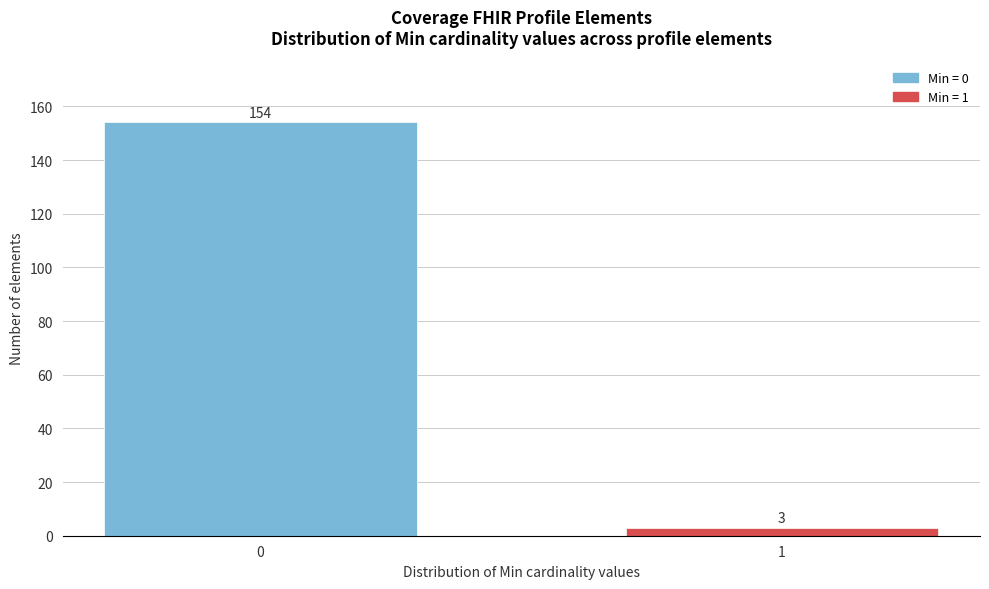

Reading right to left, what are all the values shown in this chart?

1=3	0=154